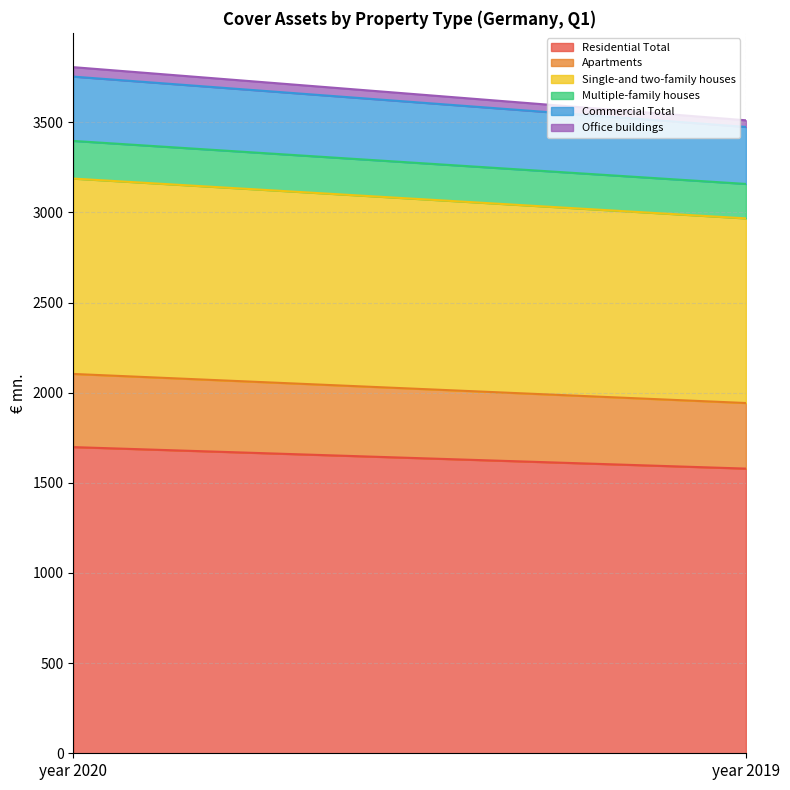

Reading left to right, transcribe all the data shown in this chart.

Residential Total: year 2020=1698.3	year 2019=1579.0
Apartments: year 2020=405.8	year 2019=363.8
Single-and two-family houses: year 2020=1083.6	year 2019=1024.1
Multiple-family houses: year 2020=208.9	year 2019=191.1
Commercial Total: year 2020=356.7	year 2019=316.2
Office buildings: year 2020=52.5	year 2019=36.8